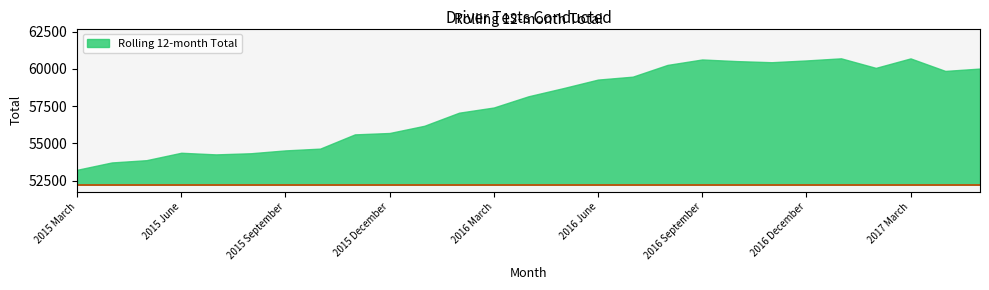

Approximately how many times larger is the value at 2015 May compared to 2017 February?

0.9